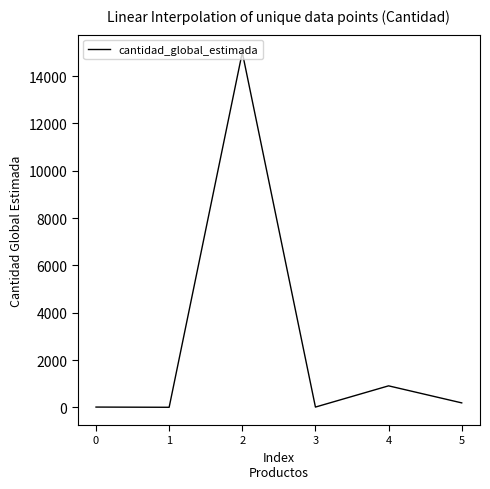

What is the change in value from 1 to 2?

+14997